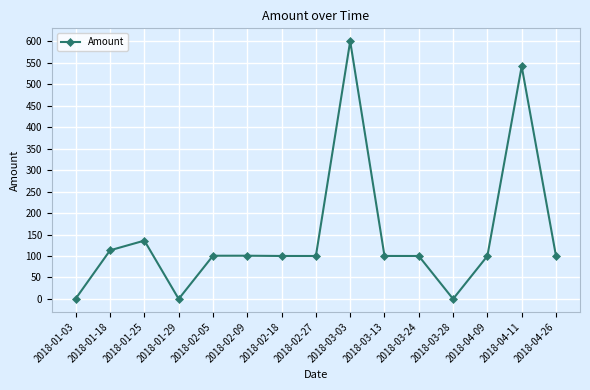

Approximately how many times larger is the value at 2018-02-05 compared to 2018-04-09?

1.0